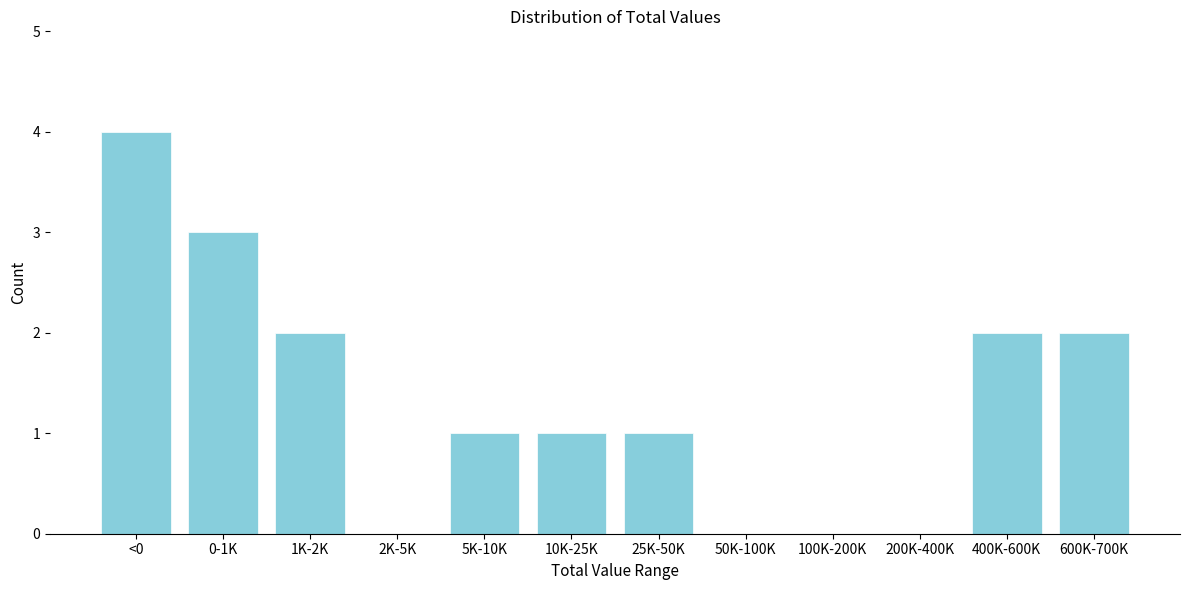

Reading right to left, transcribe all the data shown in this chart.

600K-700K=2	400K-600K=2	200K-400K=0	100K-200K=0	50K-100K=0	25K-50K=1	10K-25K=1	5K-10K=1	2K-5K=0	1K-2K=2	0-1K=3	<0=4